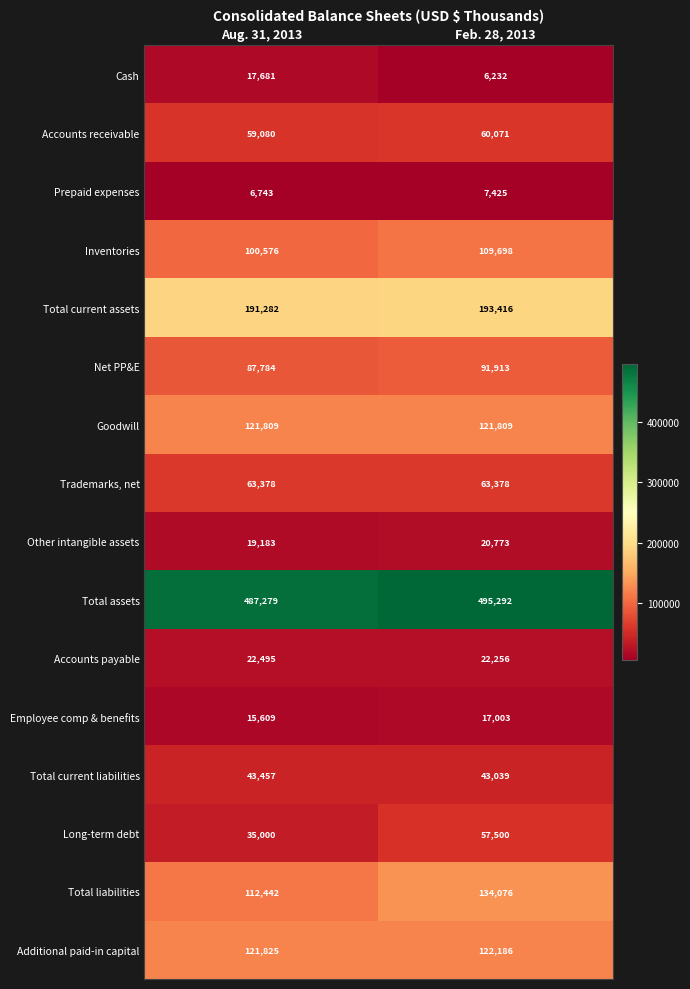

Which series has the widest spread of values?

Long-term debt